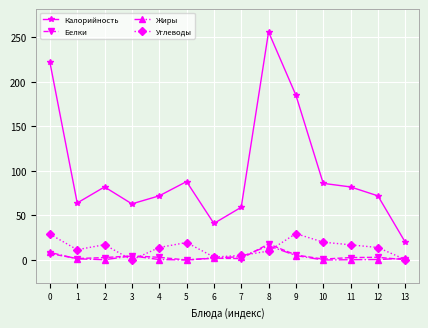

The Калорийность series shows 222.0 at 0. True or false?

True